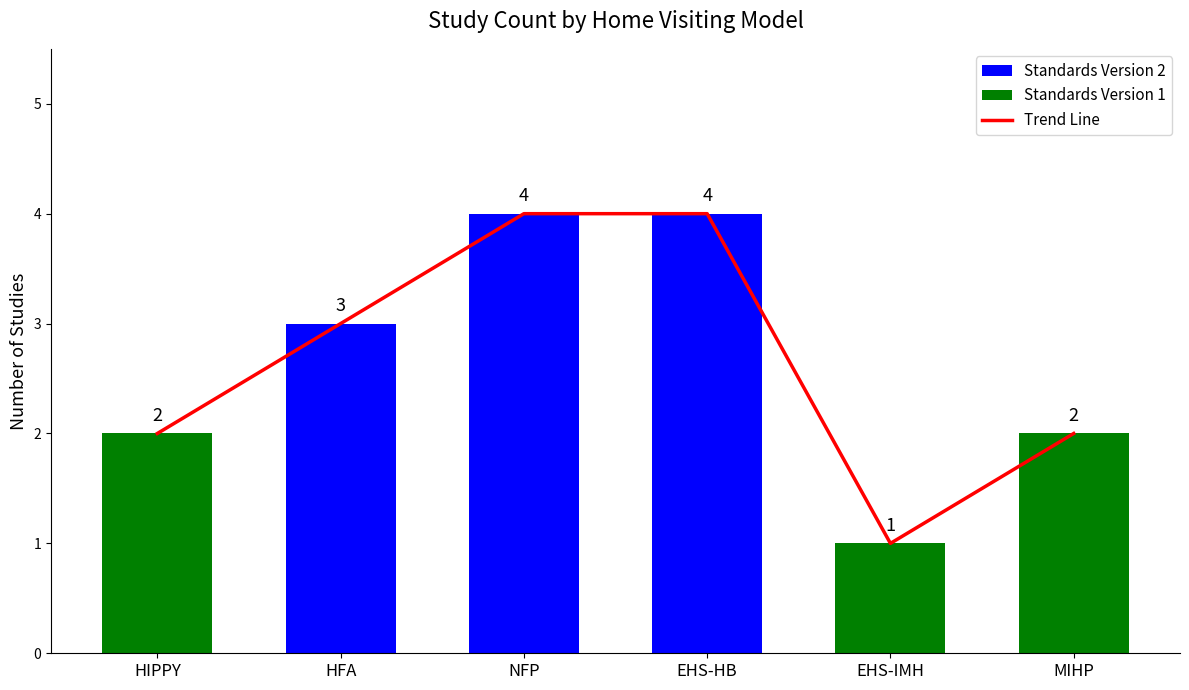

Which label corresponds to the smallest value in the chart?

EHS-IMH